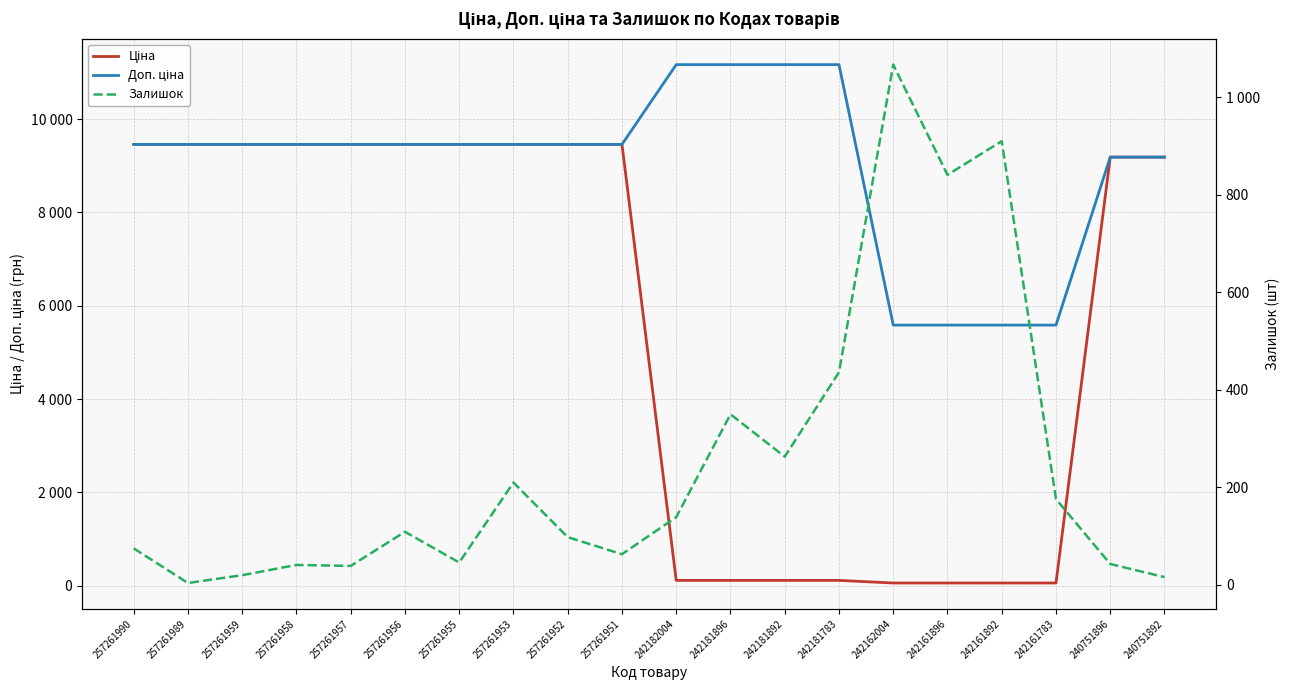

At which label does Залишок first exceed 109?

257261953